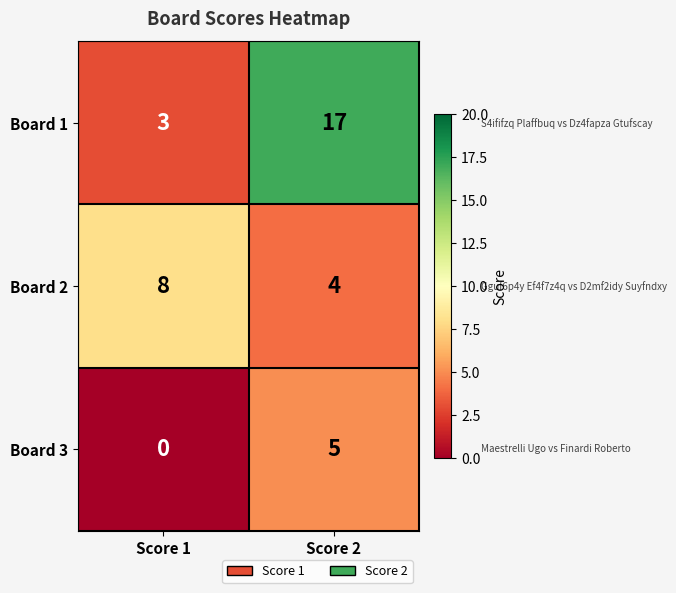

The value of Board 1 at Score 2 is 11. True or false?

False